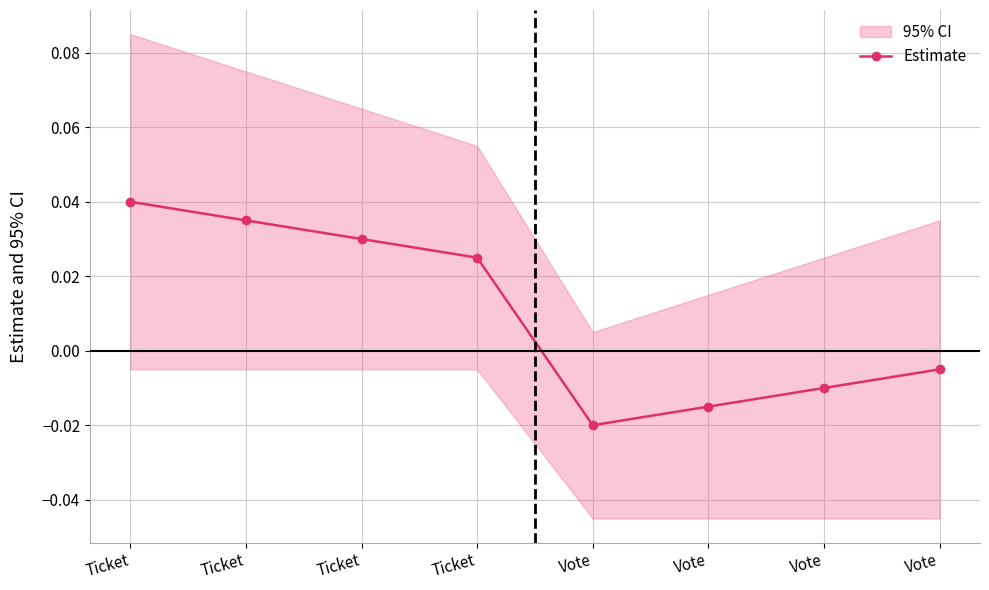

The value at Vote is -0.0. True or false?

False